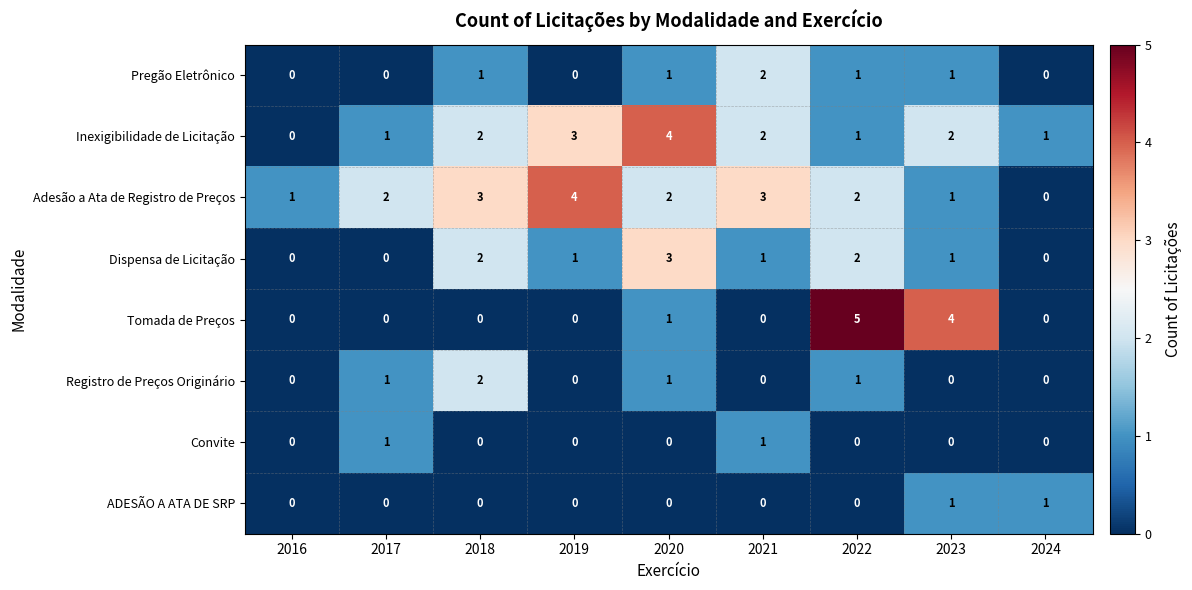

How many series are shown in this chart?

8